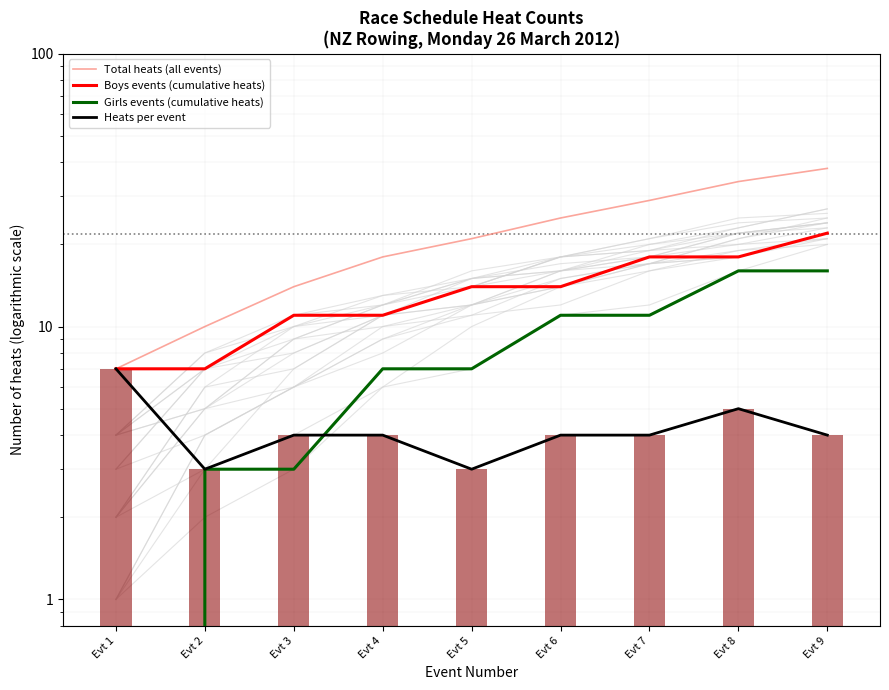

How many categories are shown in the chart?

9